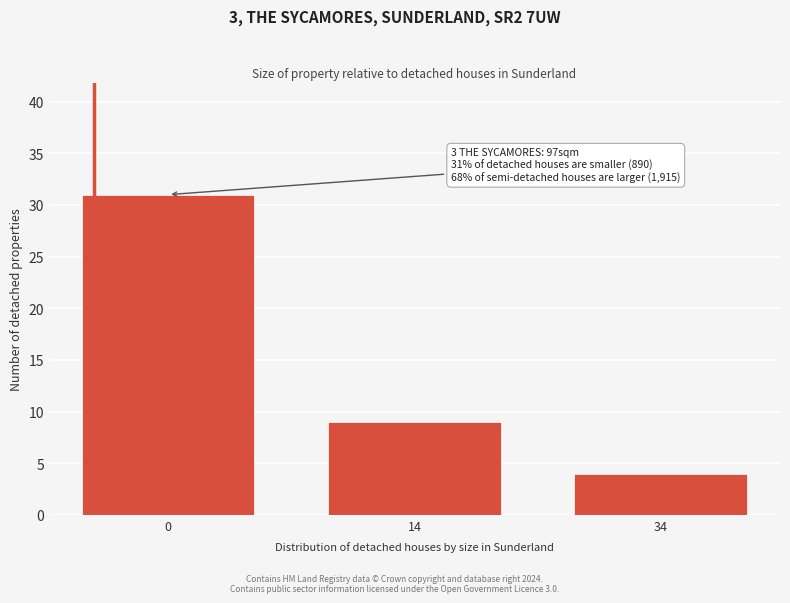

Reading left to right, what are all the values shown in this chart?

0=31	14=9	34=4